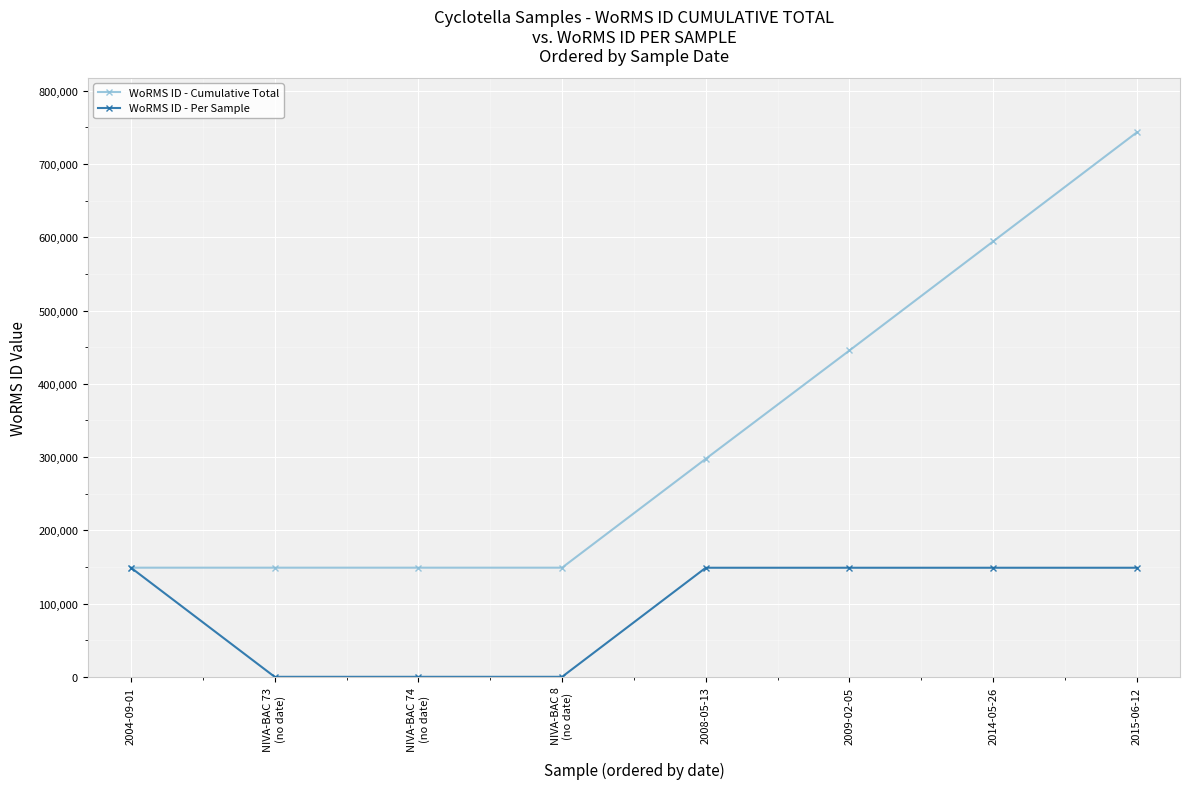

Count the number of categories in the chart.

8